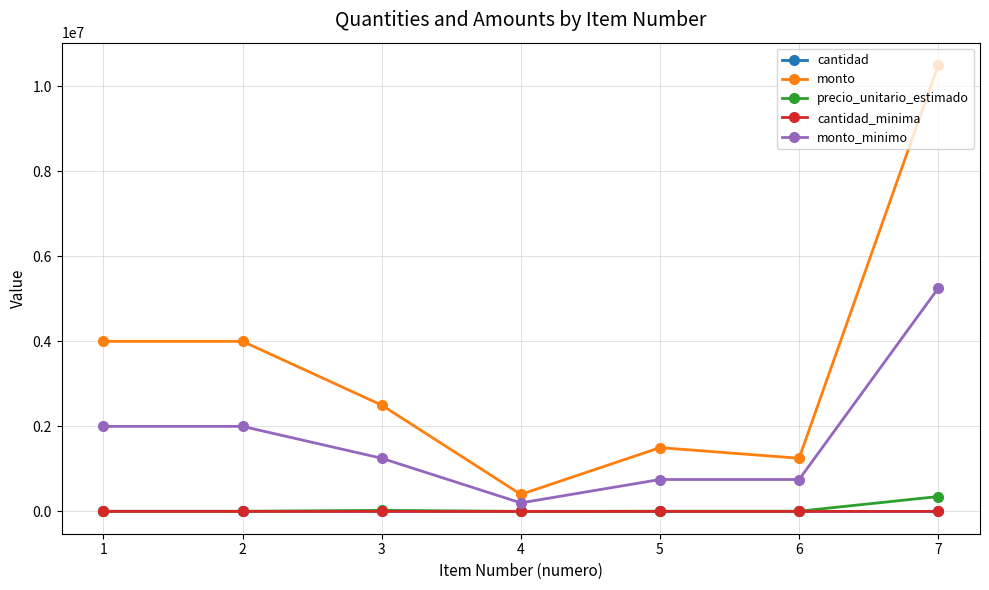

What is the maximum value shown in the chart?

10500000